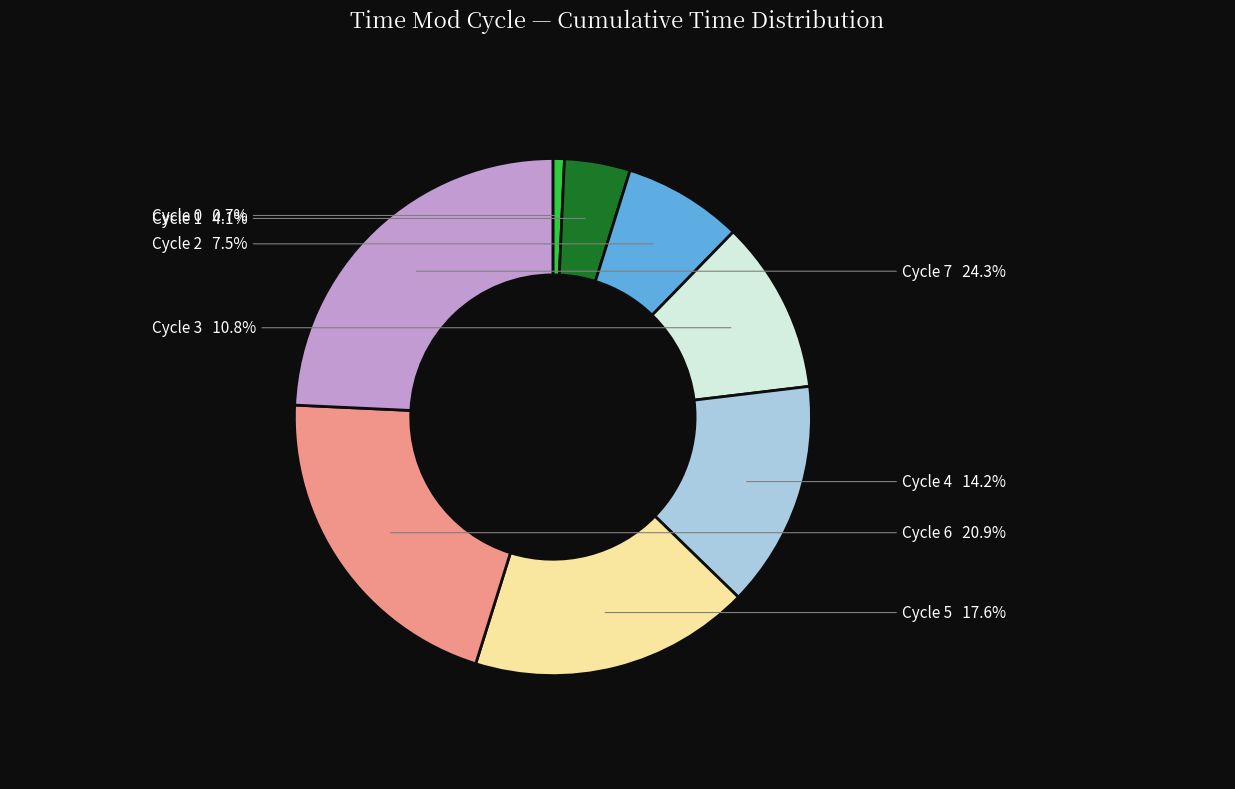

Does any single category account for the majority?

No